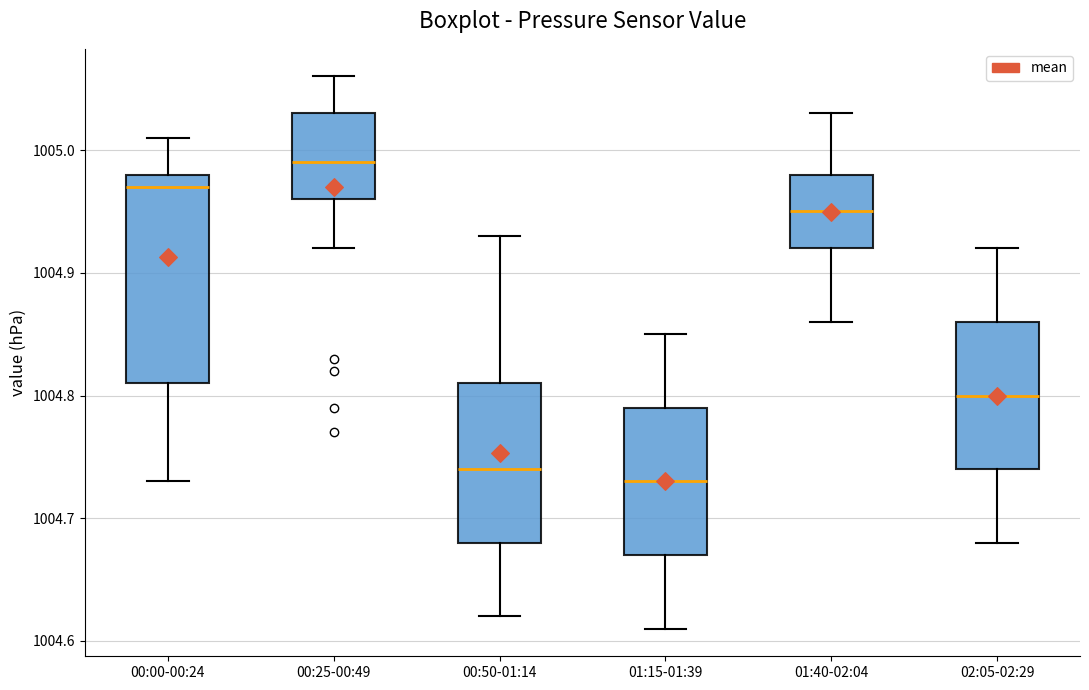

Where does the lower whisker of the box for 01:40-02:04 end on the y-axis? The values are not printed on the chart, so give them approximately, as read against the axis.

1004.86